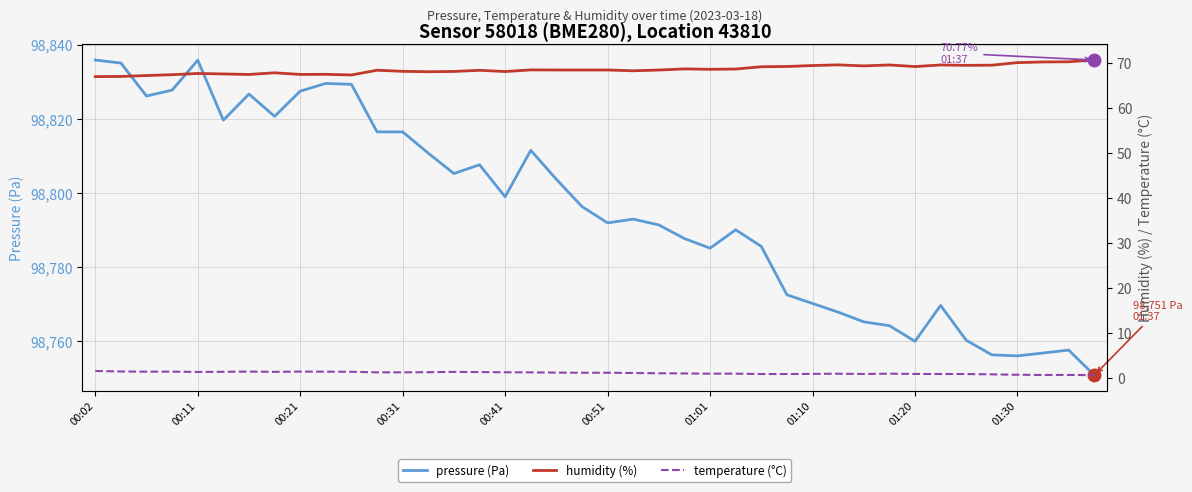

What is the maximum value shown in the chart?

98835.9